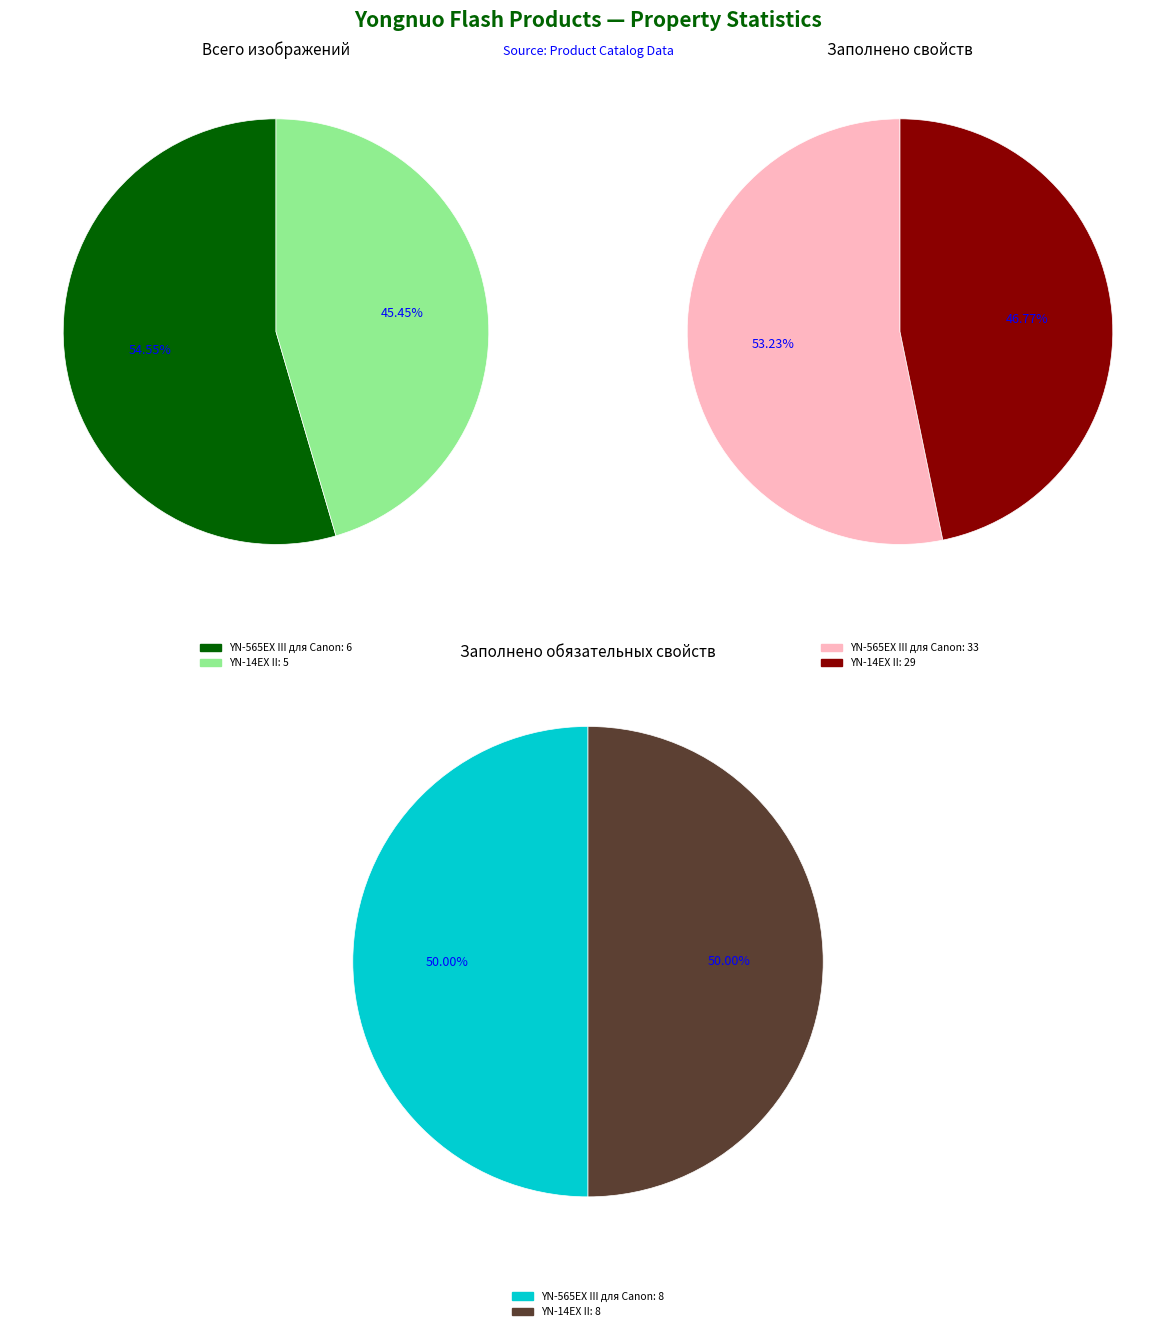

How many slices are in this pie chart?

2